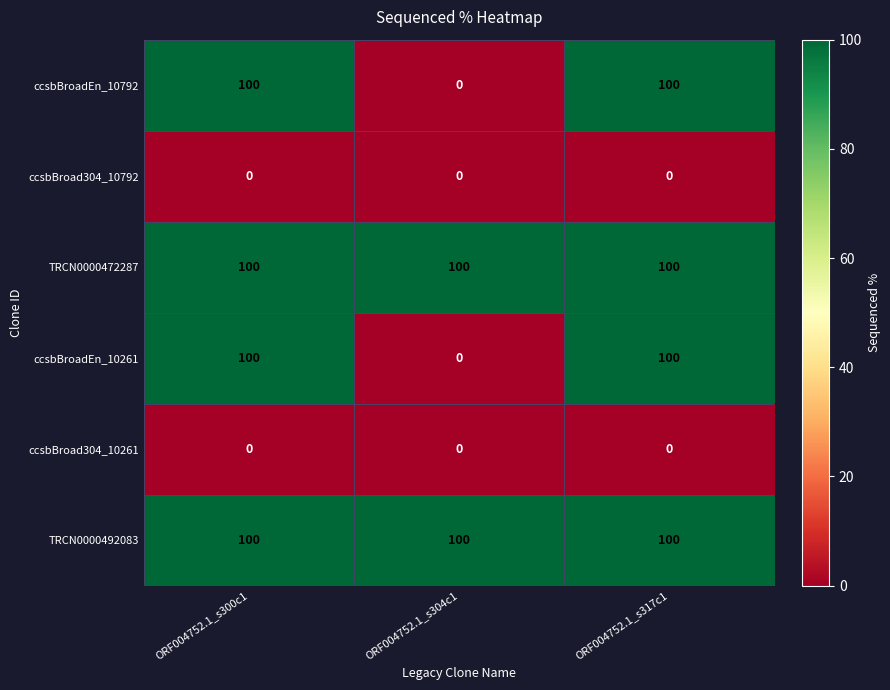

True or false: ccsbBroad304_10261 has a value of 0 at ORF004752.1_s304c1.

True